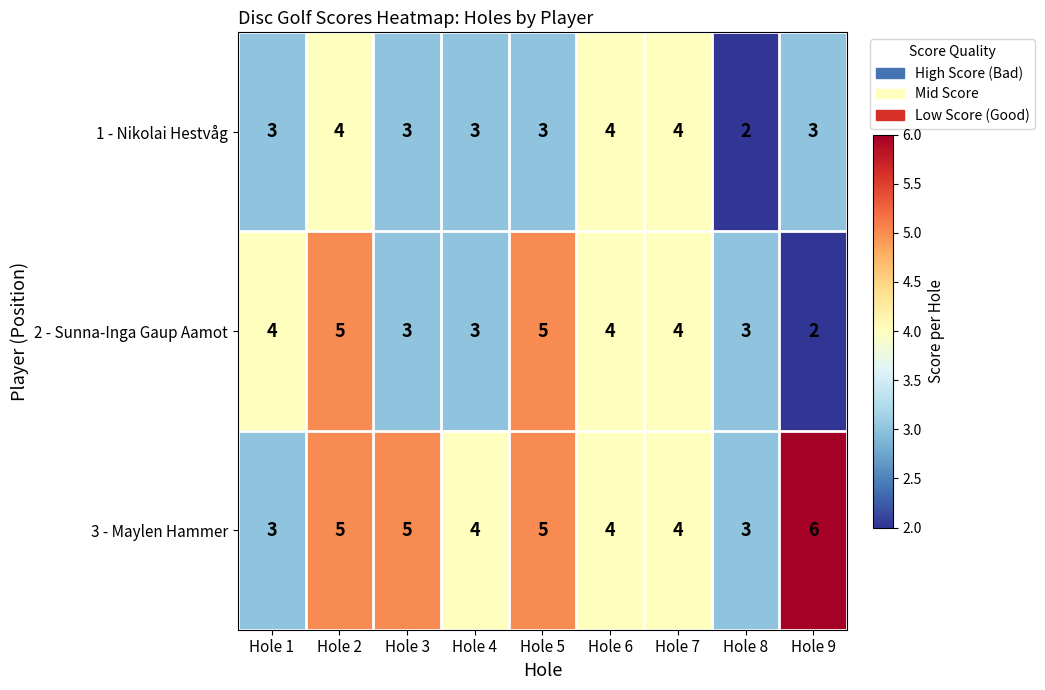

Rank the series by their average value, from highest to lowest.

3 - Maylen Hammer, 2 - Sunna-Inga Gaup Aamot, 1 - Nikolai Hestvåg